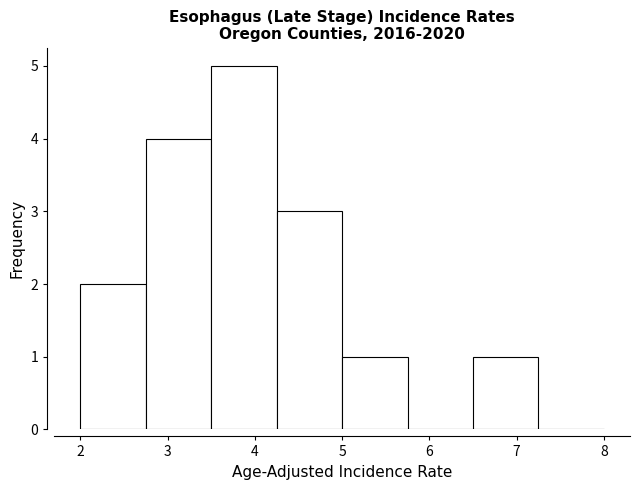

Reading left to right, transcribe this chart: for each bar, give the range it covers on the x-axis and its height. Neither the bar edges nor the heights are printed on the chart, so give them approximately, as read against the axes.

2.00 to 2.75: 2
2.75 to 3.50: 4
3.50 to 4.25: 5
4.25 to 5.00: 3
5.00 to 5.75: 1
5.75 to 6.50: 0
6.50 to 7.25: 1
7.25 to 8.00: 0